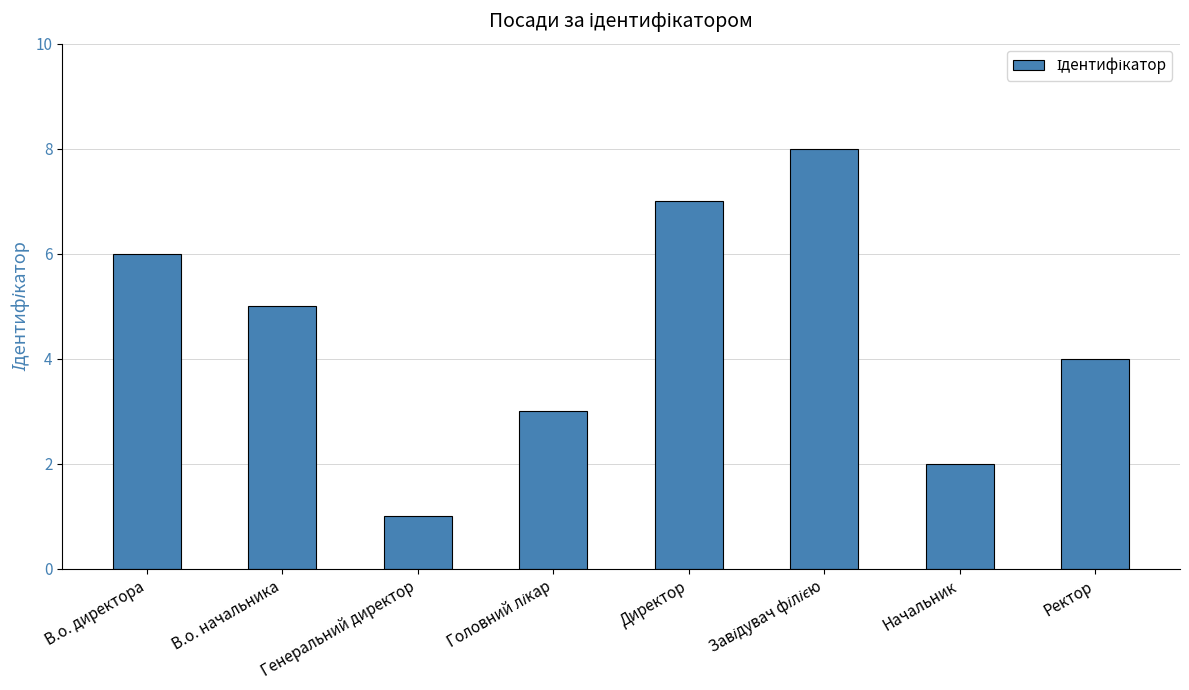

What is the ratio of the value at В.о. директора to the value at Начальник?

3.0